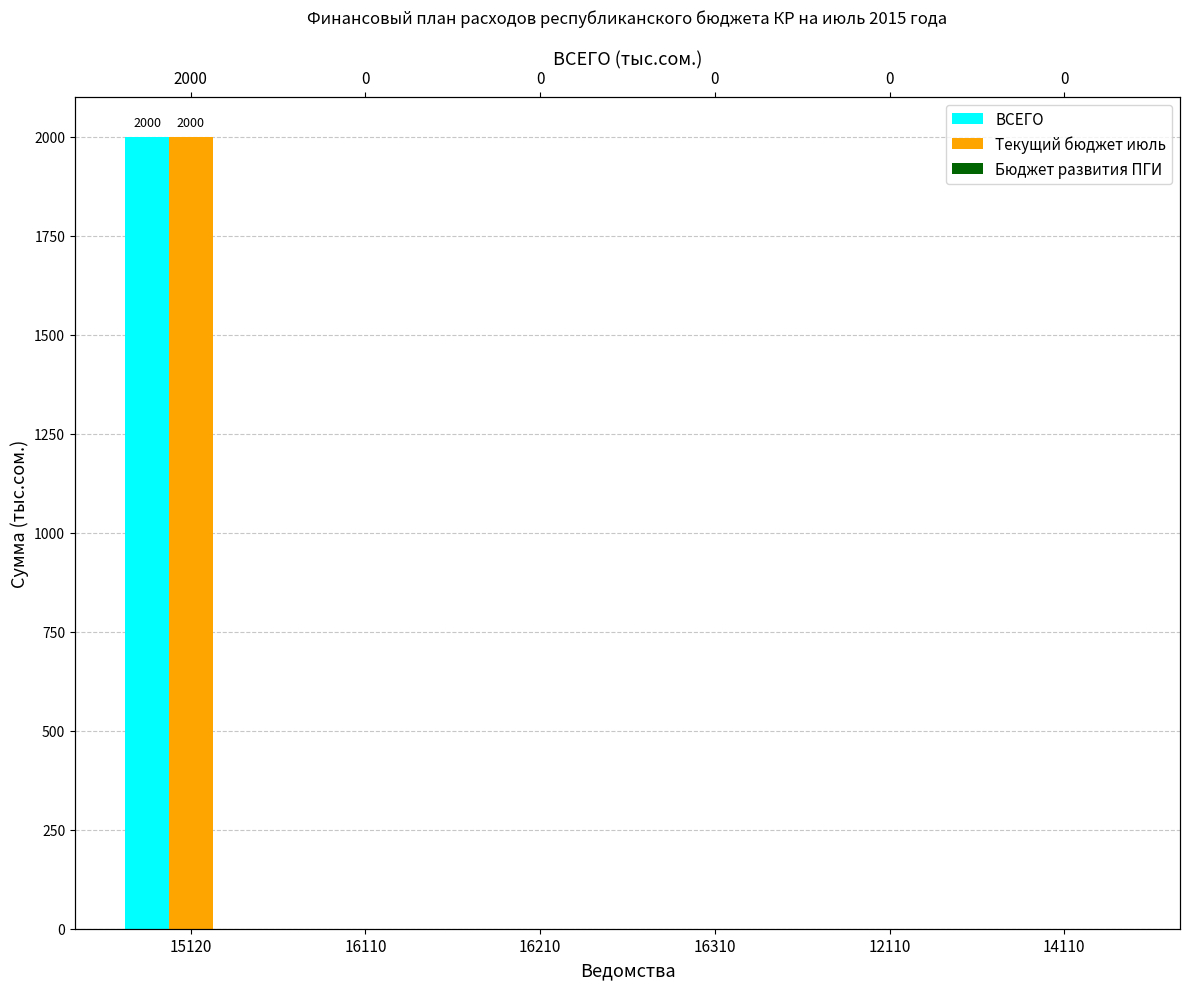

What is the sum of all Текущий бюджет июль values?

2000